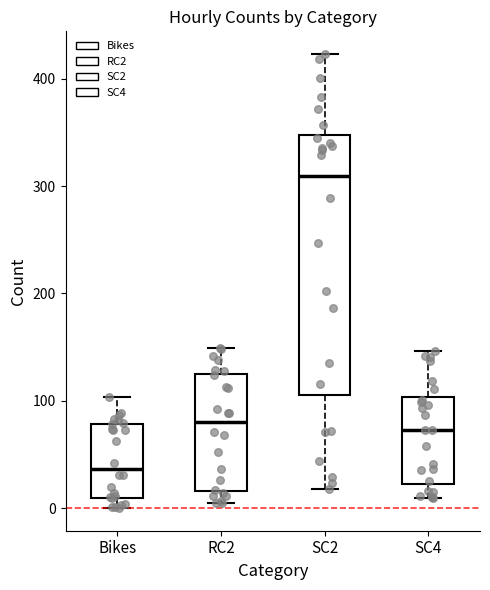

Reading left to right, transcribe this box plot: for each box, give where its median line is, the range the box spans, and where its two whiskers end, as read against the y-axis. The values are not printed on the chart, so give them approximately, as read against the axis.

Bikes: median 40, box 10 to 80, whiskers 0 to 100
RC2: median 80, box 20 to 130, whiskers 10 to 150
SC2: median 310, box 110 to 350, whiskers 20 to 420
SC4: median 70, box 20 to 100, whiskers 10 to 150